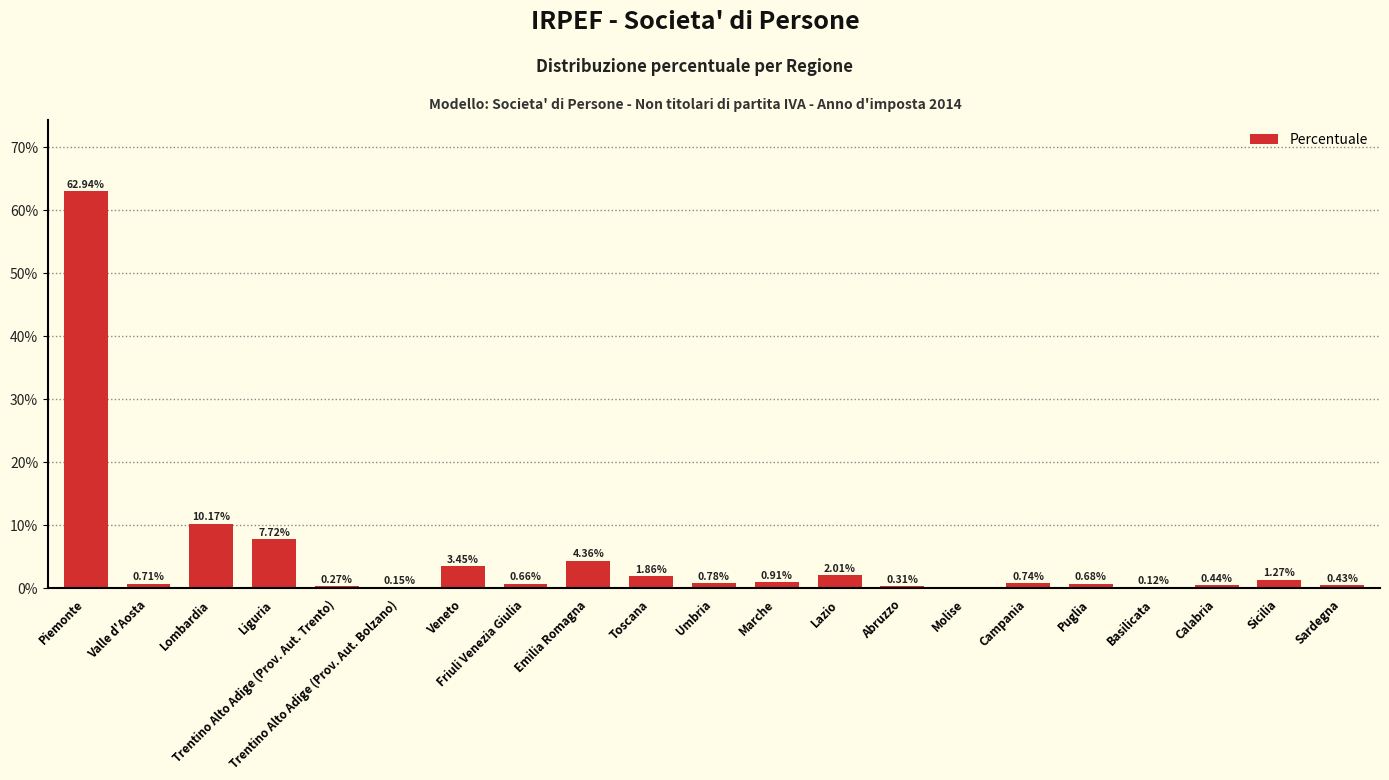

The chart shows a value of 10.2 at Lombardia. True or false?

True